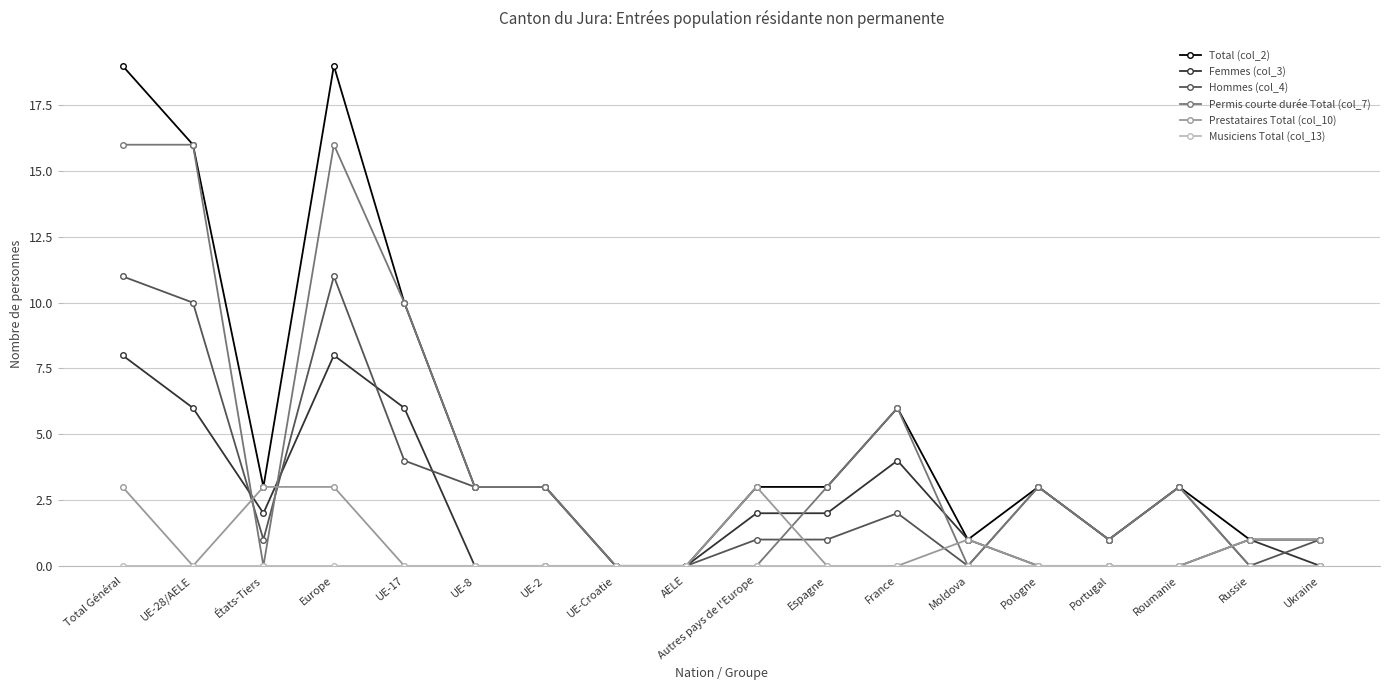

What is the total value across all series at Pologne?

9